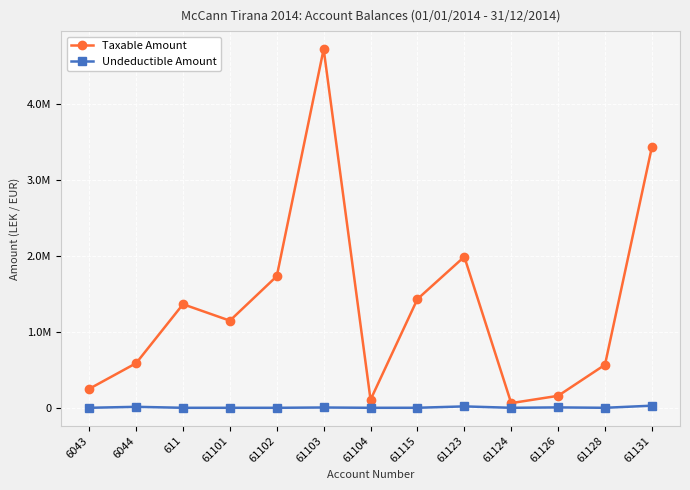

What are all the series names shown in the legend?

Taxable Amount, Undeductible Amount